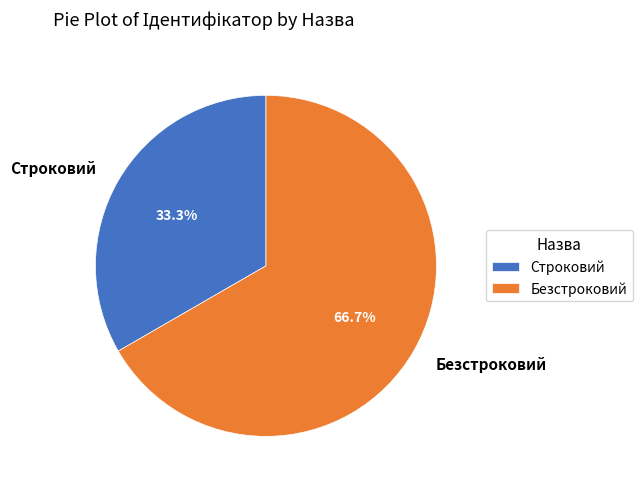

What is the largest slice in the pie chart?

Безстроковий